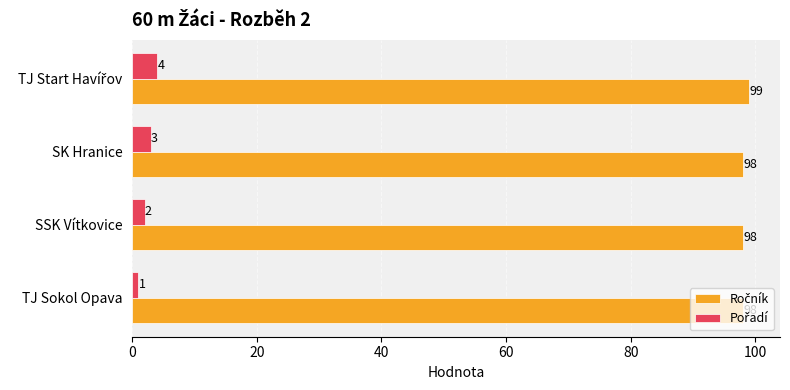

What is the spread (max minus min) of values at SK Hranice?

95